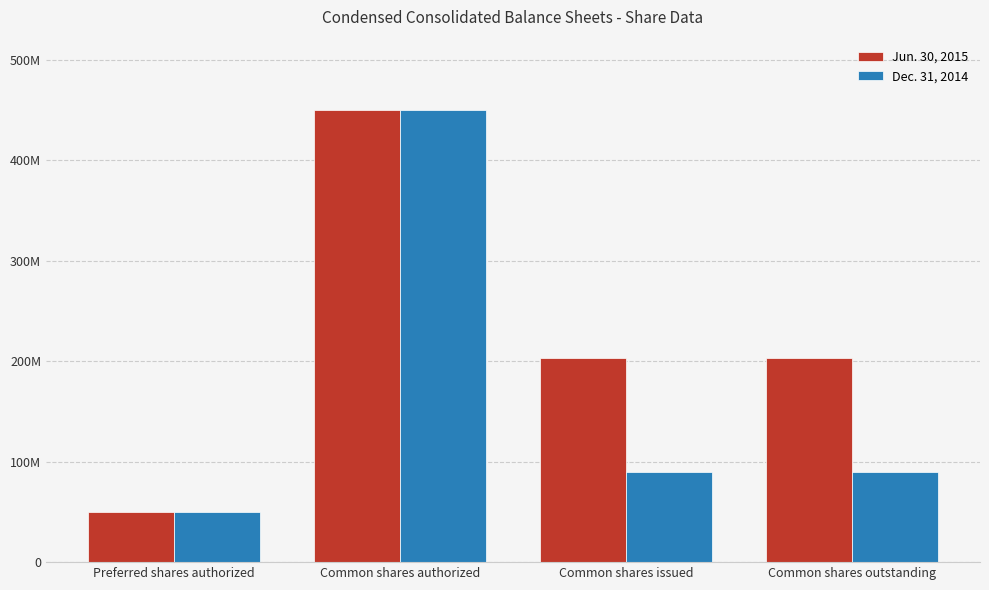

At how many categories does at least one series exceed 308507151?

1